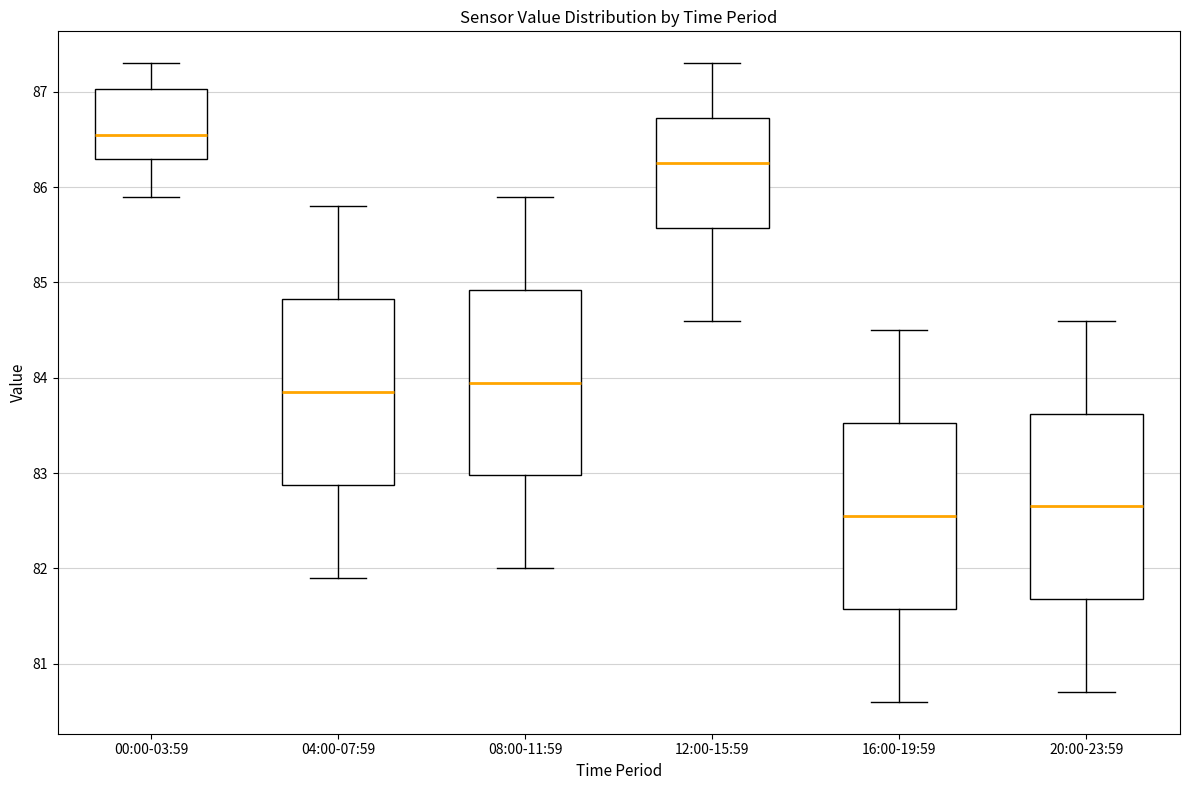

Where does the upper whisker of the box for 04:00-07:59 end on the y-axis? The values are not printed on the chart, so give them approximately, as read against the axis.

85.8